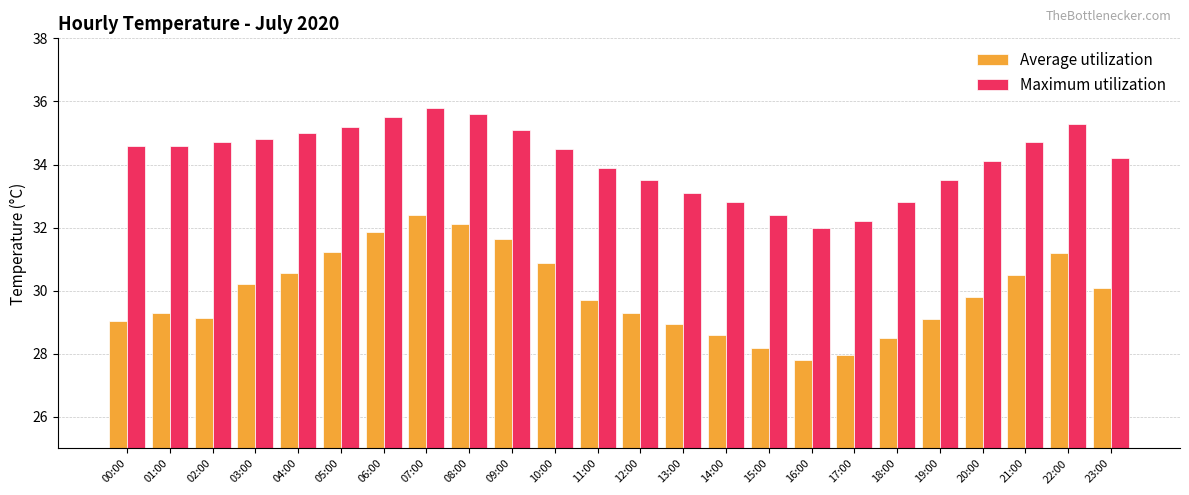

Rank the series by their maximum value, from highest to lowest.

Maximum utilization, Average utilization